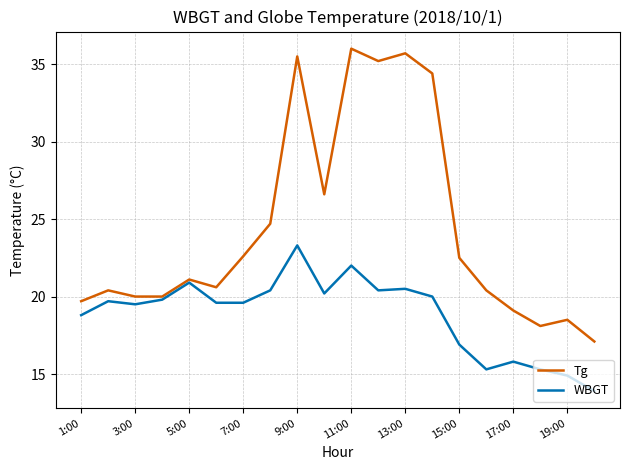

What is the minimum value for Tg?

17.1